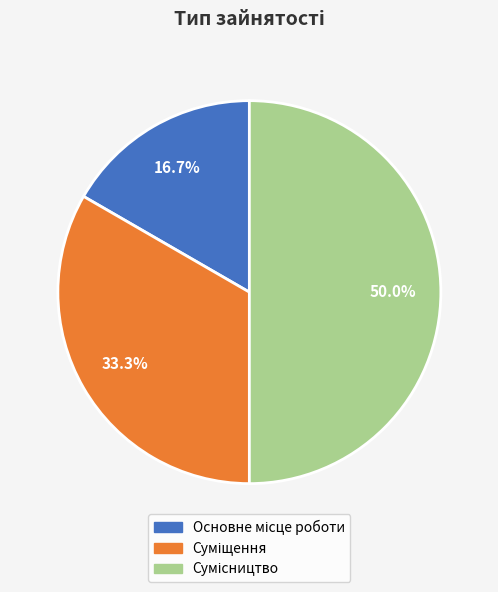

Count the number of slices in the pie.

3